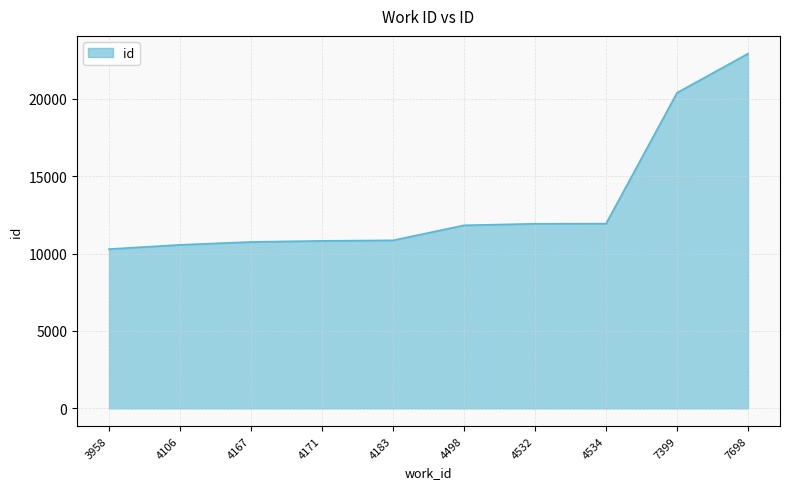

What is the maximum value shown in the chart?

22917